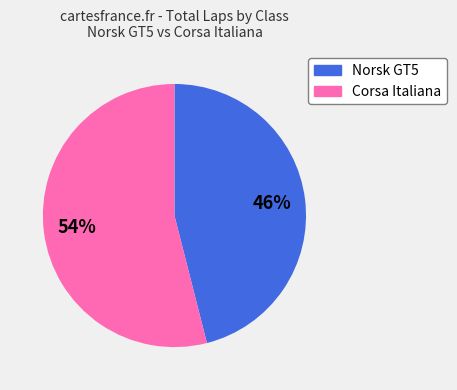

To the nearest percent, what is the average slice percentage?

50%